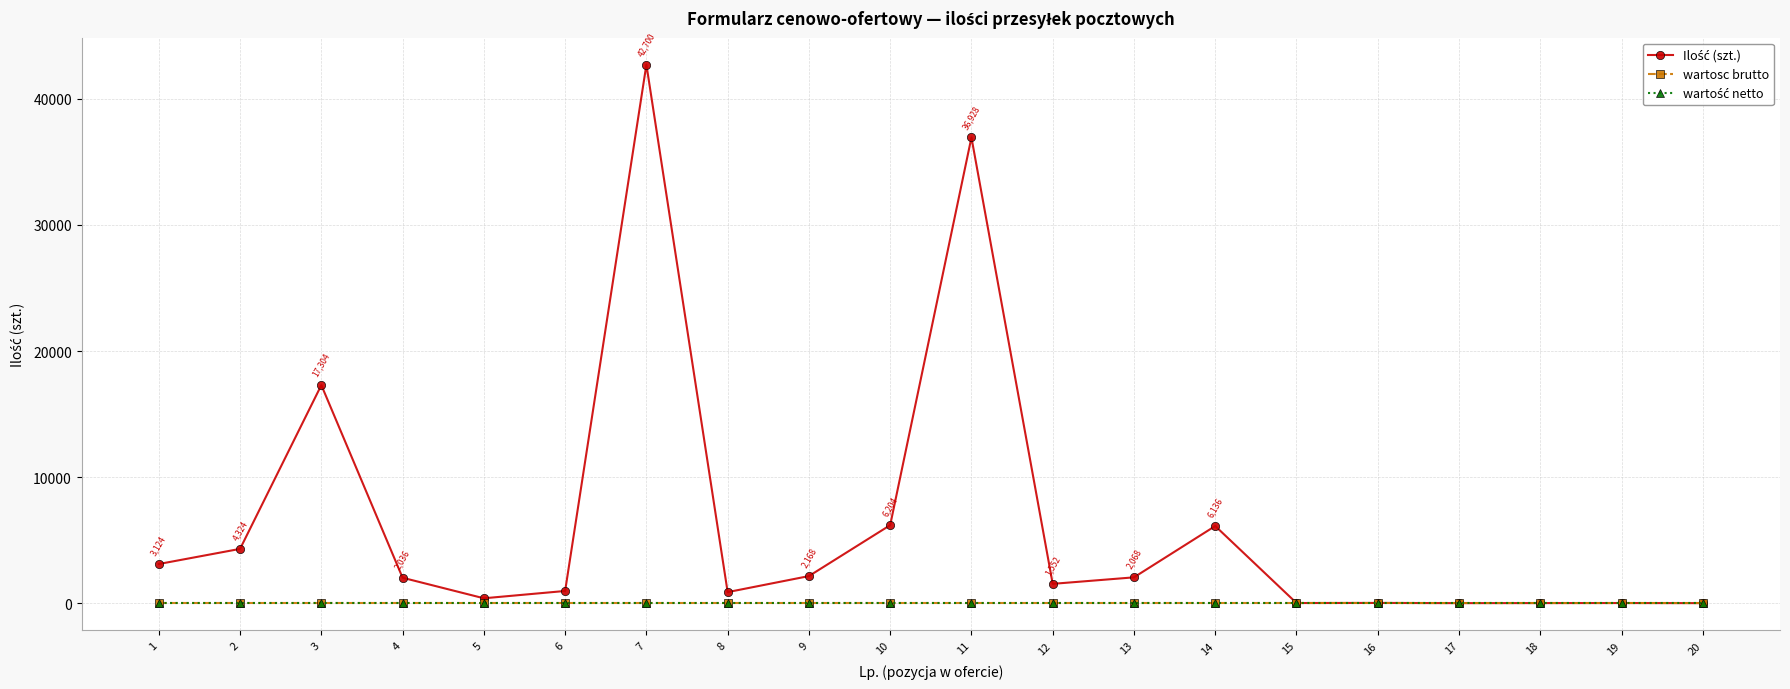

What is the value of the Ilość (szt.) point at the 13th from the left?

2068